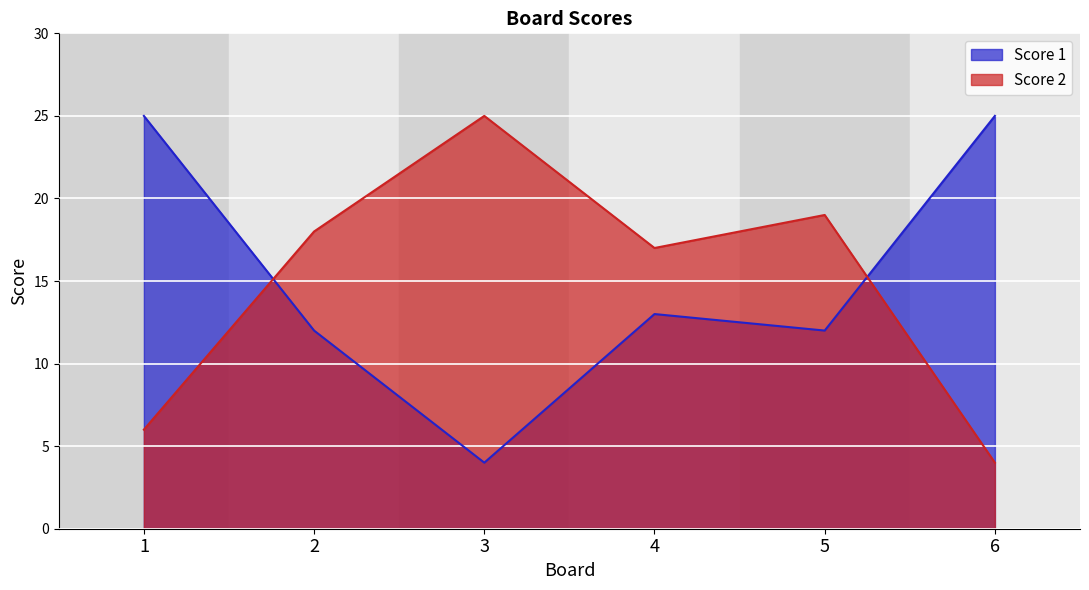

What is the sum of the Score 2 values at 5 and 3?

44